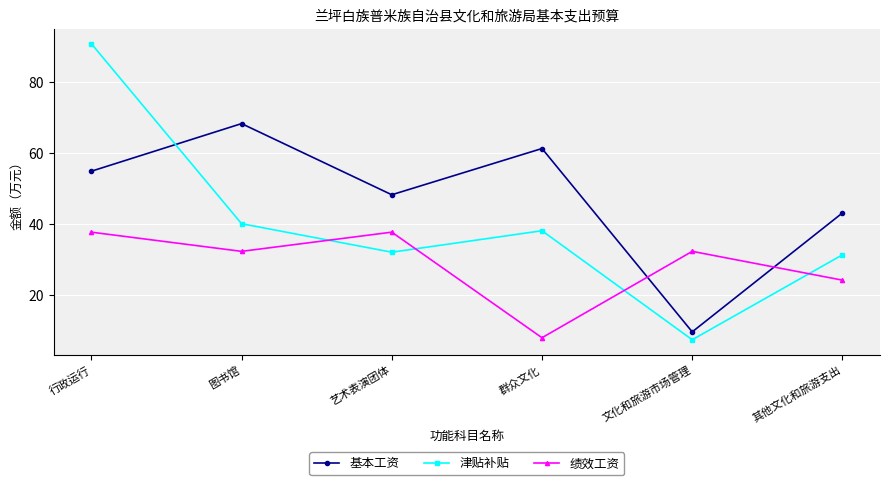

What is the spread (max minus min) of values at 行政运行?

53.0